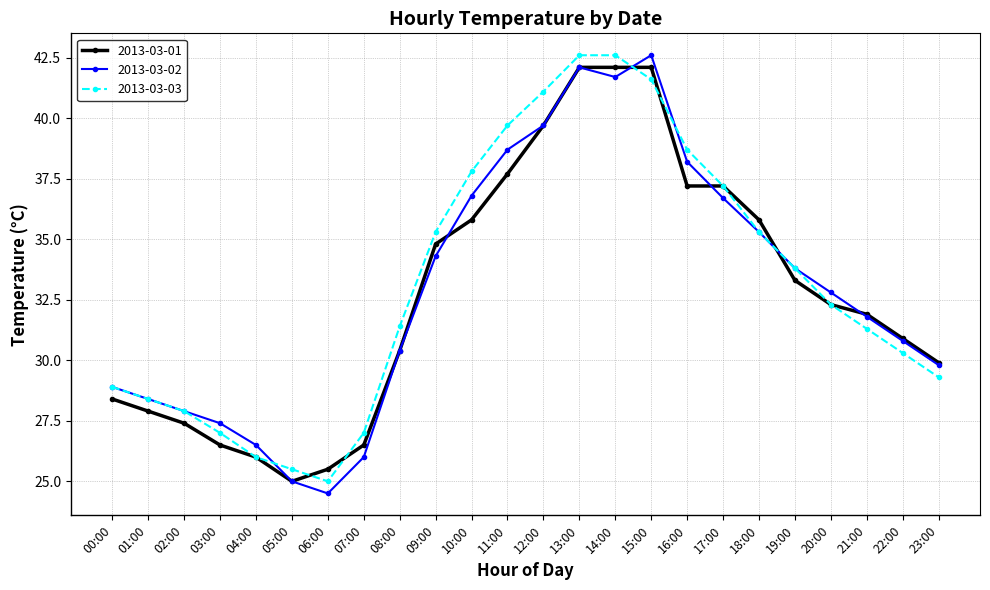

What is the maximum value shown in the chart?

42.6